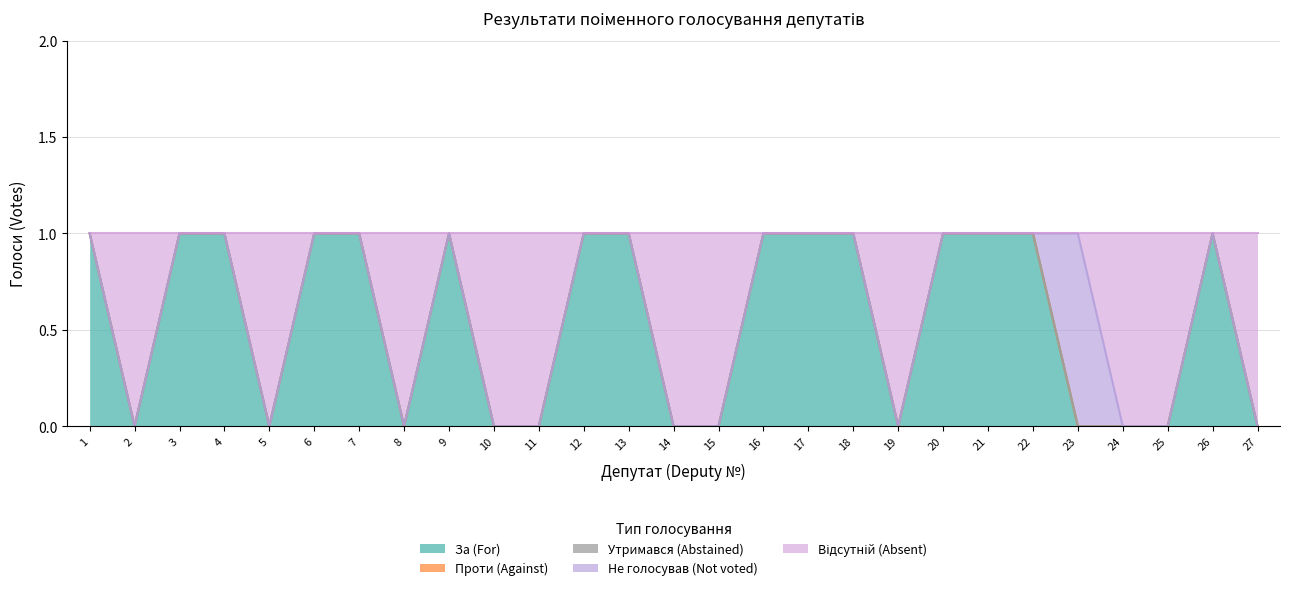

Reading left to right, list all the values displayed in this chart.

За (For): 1	0	1	1	0	1	1	0	1	0	0	1	1	0	0	1	1	1	0	1	1	1	0	0	0	1	0
Проти (Against): 0	0	0	0	0	0	0	0	0	0	0	0	0	0	0	0	0	0	0	0	0	0	0	0	0	0	0
Утримався (Abstained): 0	0	0	0	0	0	0	0	0	0	0	0	0	0	0	0	0	0	0	0	0	0	0	0	0	0	0
Не голосував (Not voted): 0	0	0	0	0	0	0	0	0	0	0	0	0	0	0	0	0	0	0	0	0	0	1	0	0	0	0
Відсутній (Absent): 0	1	0	0	1	0	0	1	0	1	1	0	0	1	1	0	0	0	1	0	0	0	0	1	1	0	1